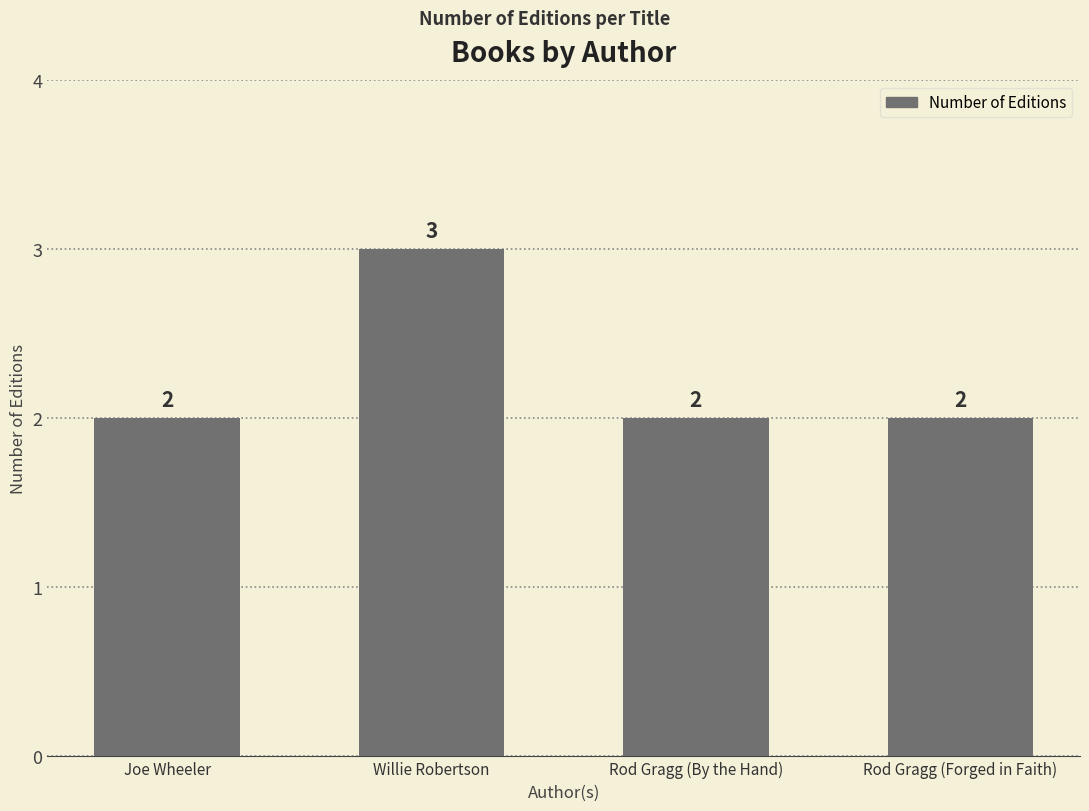

True or false: the data shows 2 at Rod Gragg (Forged in Faith).

True